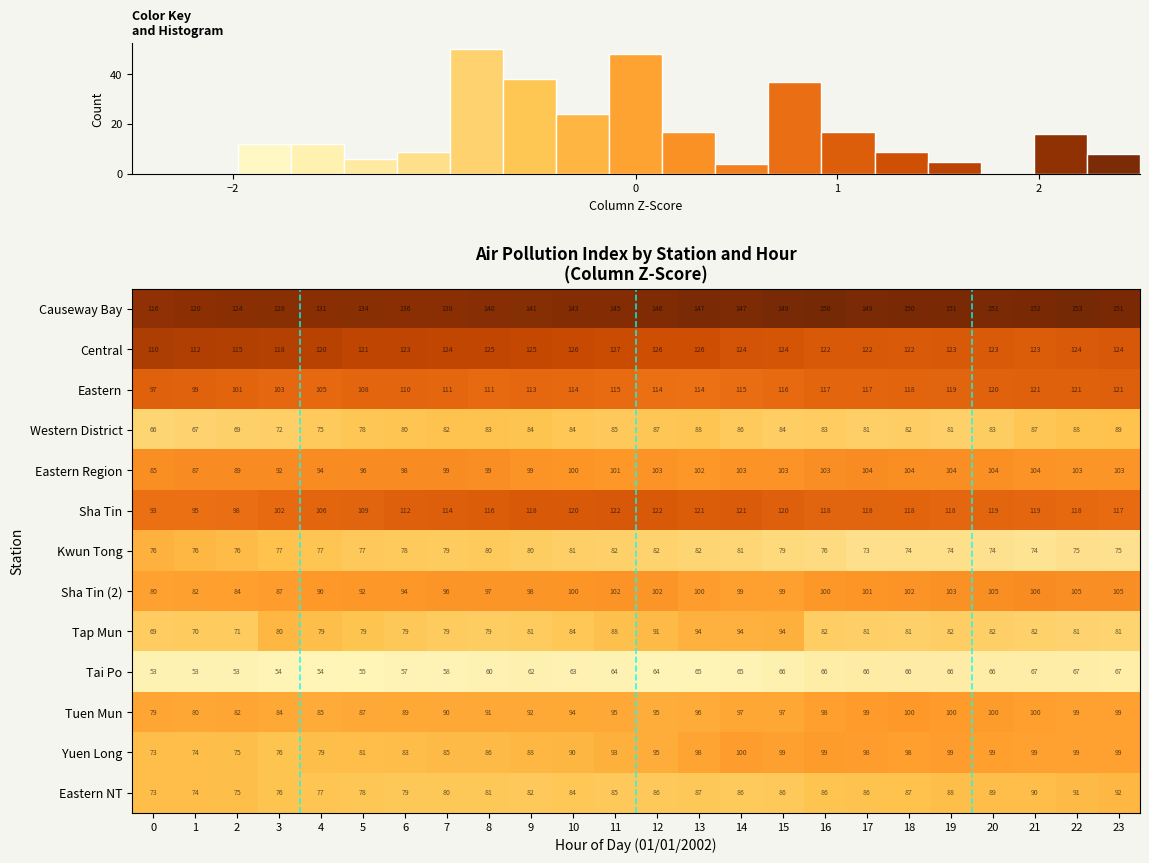

What is the difference between the maximum and second lowest values in the Eastern Region series?

17